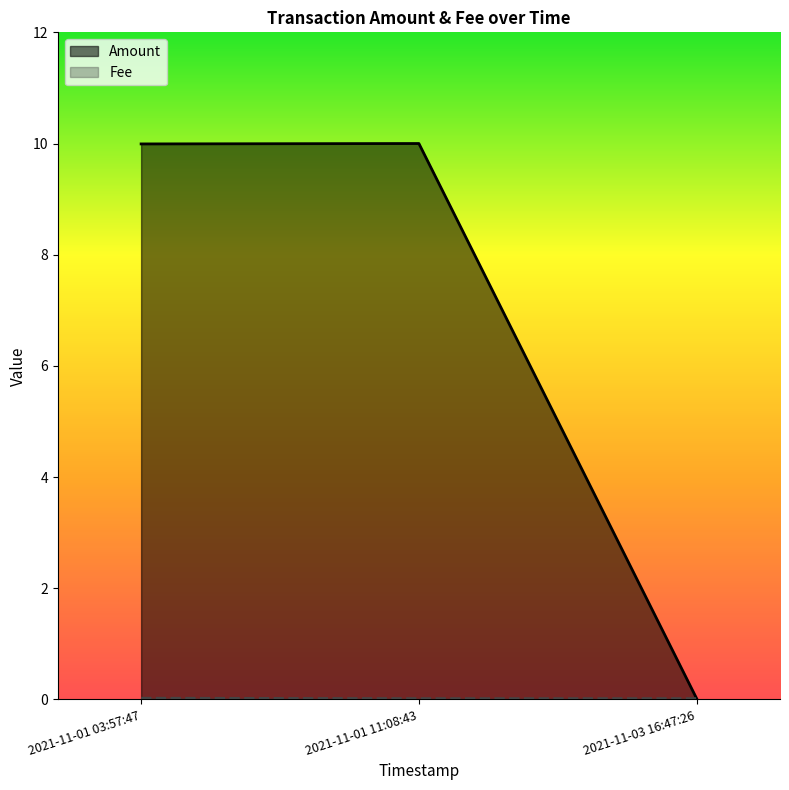

What is the total value across all series at 2021-11-01 03:57:47?

10.0